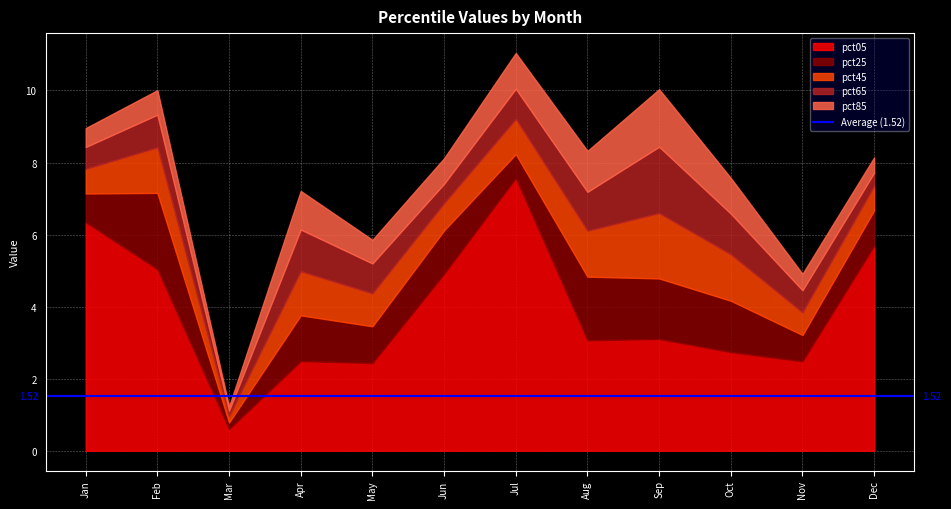

Where is the first local maximum for pct05?

Apr